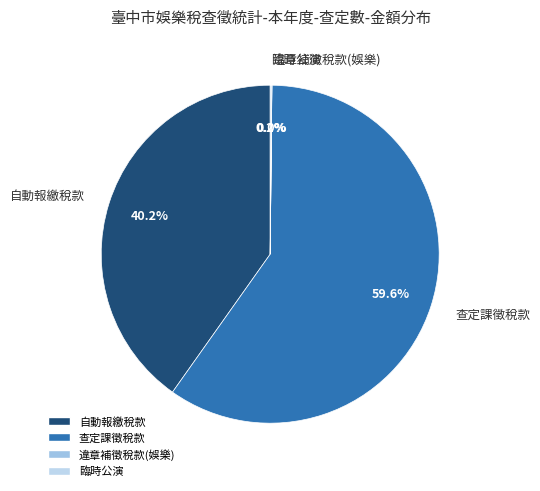

What is the majority slice?

查定課徵稅款